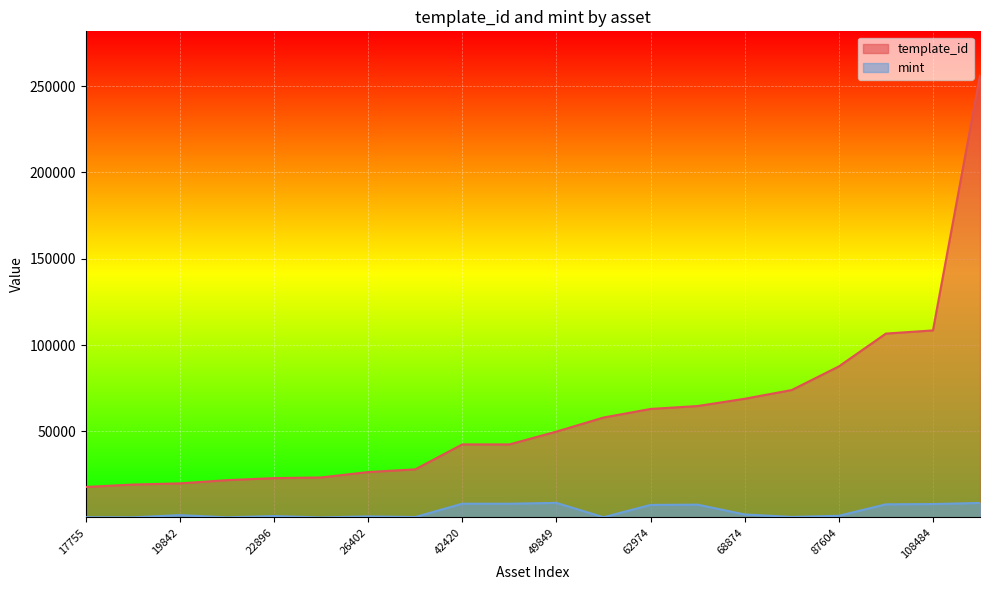

In mint, how many points are lower than both neighbors (excluding endpoints)?

7